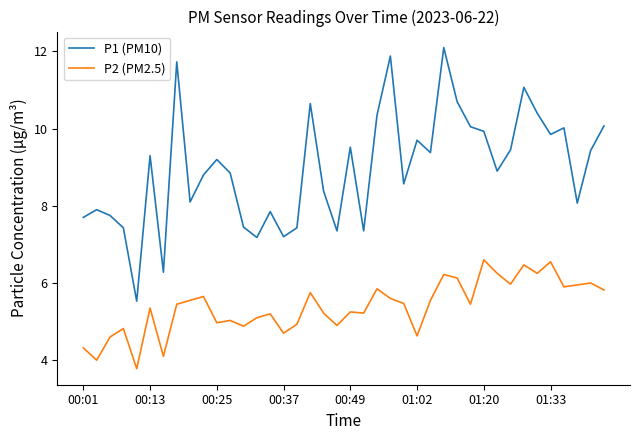

True or false: P2 (PM2.5) and P1 (PM10) intersect in this chart.

False